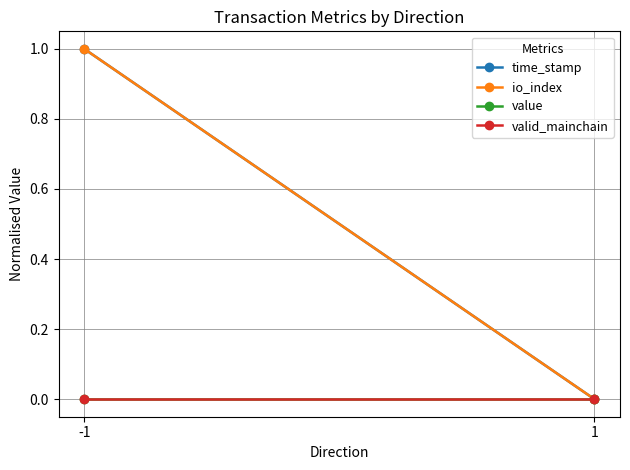

Between -1 and 1, which series saw the biggest shift?

time_stamp